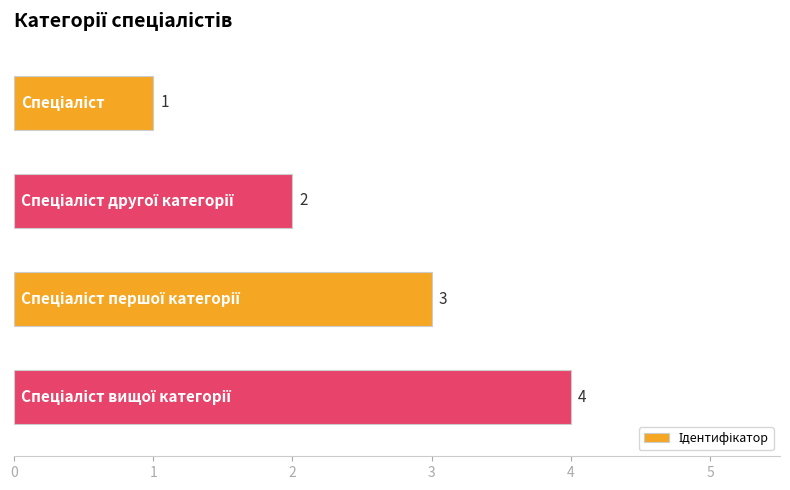

What is the difference between the second highest and minimum values?

2